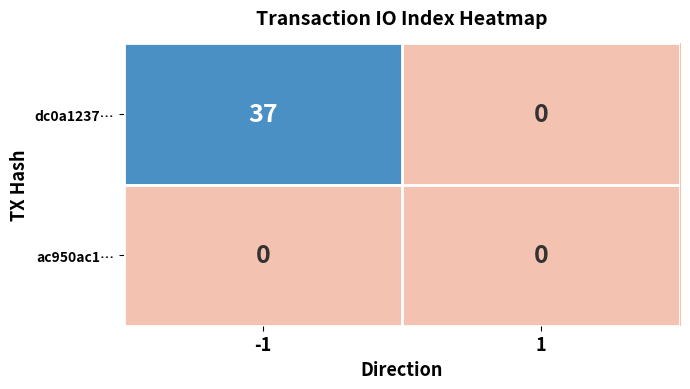

Reading left to right, list all the values displayed in this chart.

dc0a1237…: -1=37	1=0
ac950ac1…: -1=0	1=0